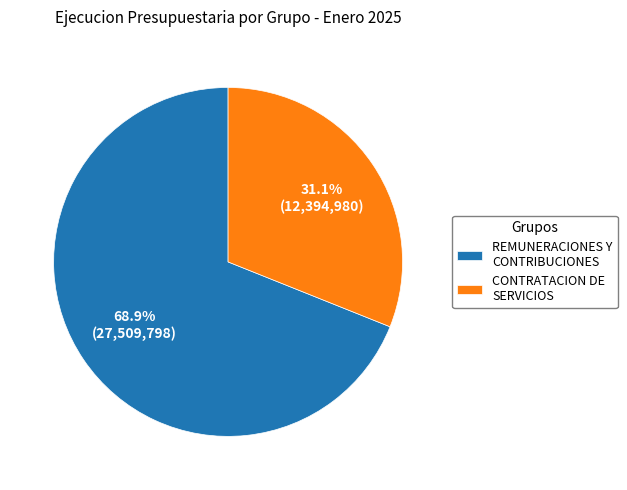

Which slice is the largest?

REMUNERACIONES Y CONTRIBUCIONES